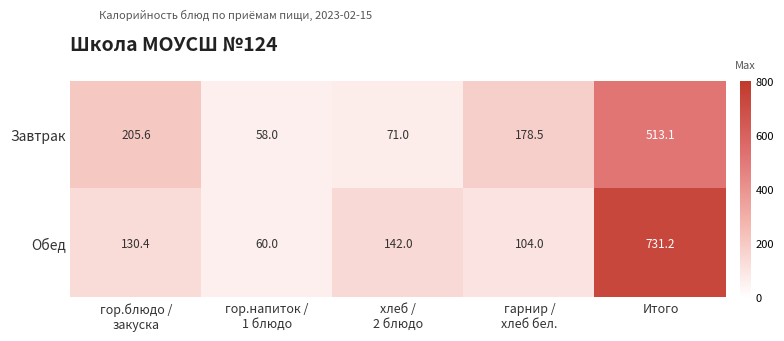

What is the maximum value for Обед?

731.2